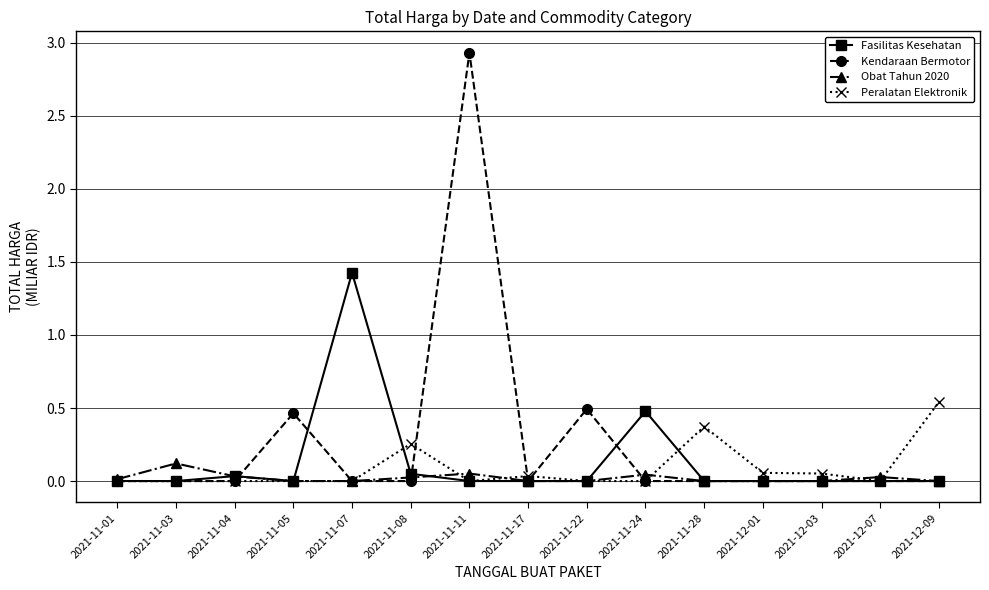

What are all the series names shown in the legend?

Fasilitas Kesehatan, Kendaraan Bermotor, Obat Tahun 2020, Peralatan Elektronik